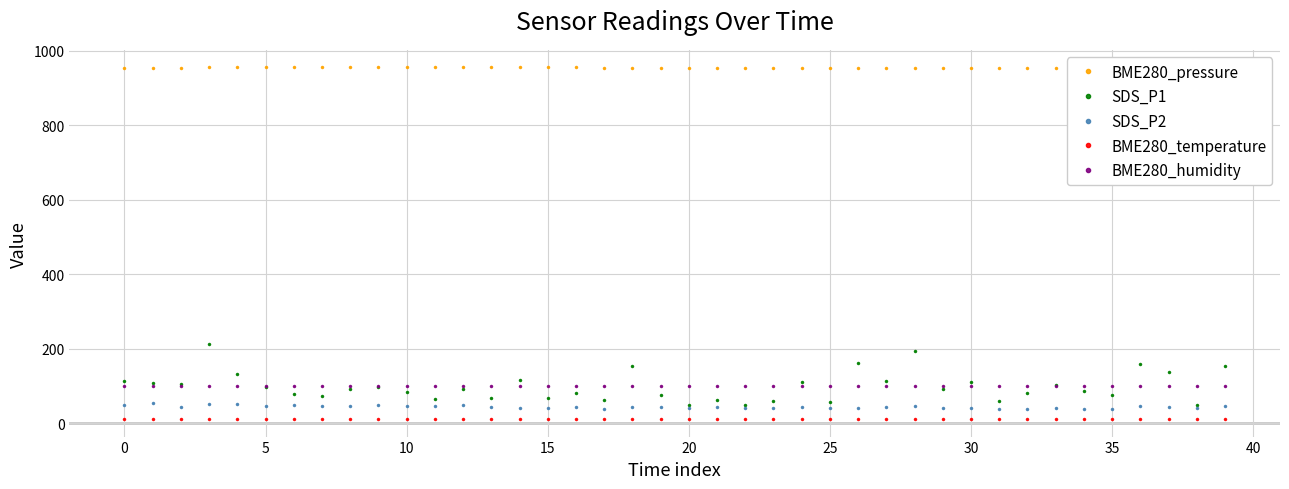

True or false: BME280_temperature has more than 1 points higher than both neighbors.

True